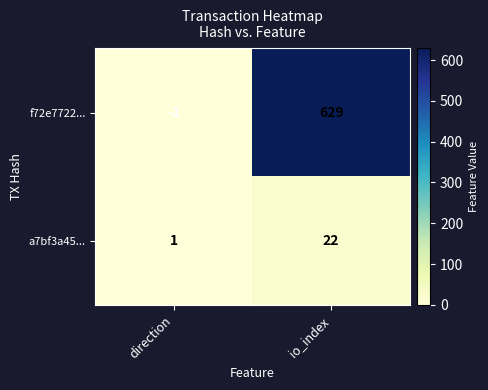

Between direction and io_index, which series saw the biggest shift?

f72e7722...